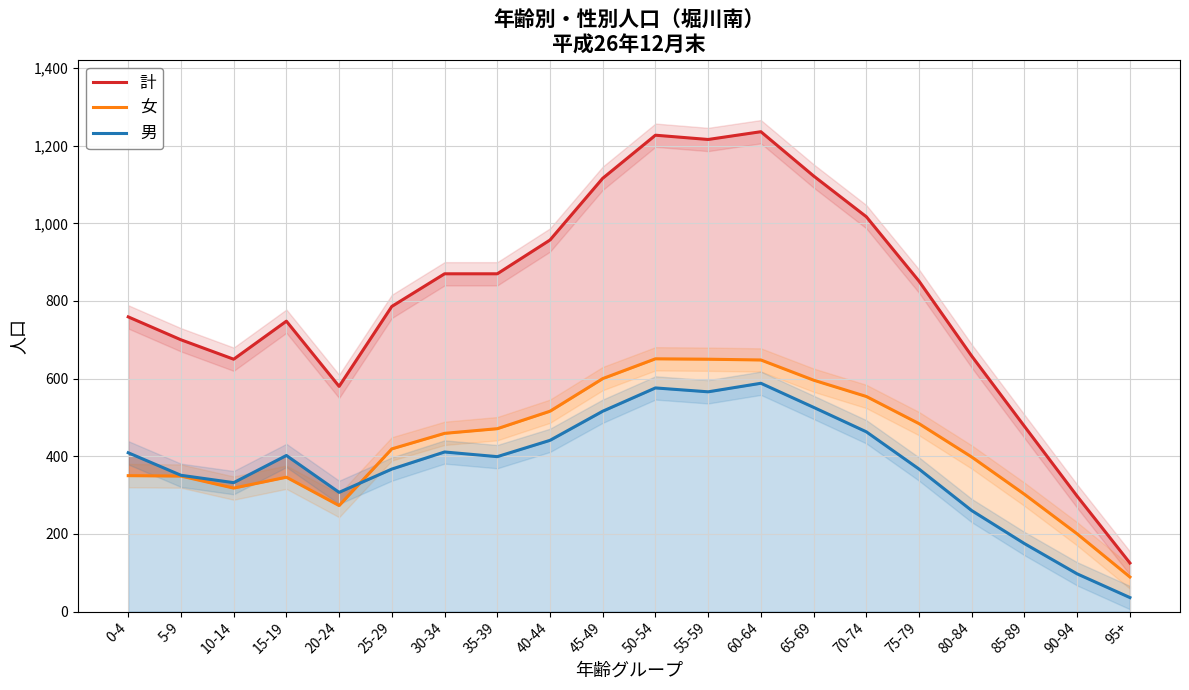

At 60-64, list the series in order from largest to smallest.

計, 女, 男